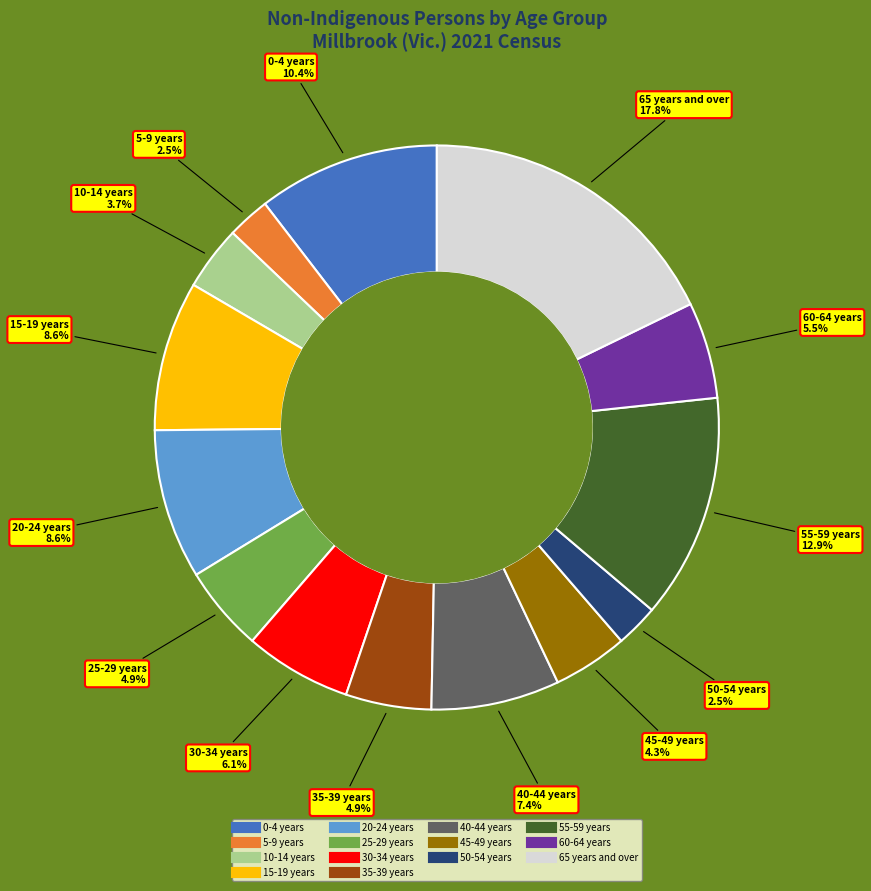

Does 25-29 years account for over 50% of the chart?

No